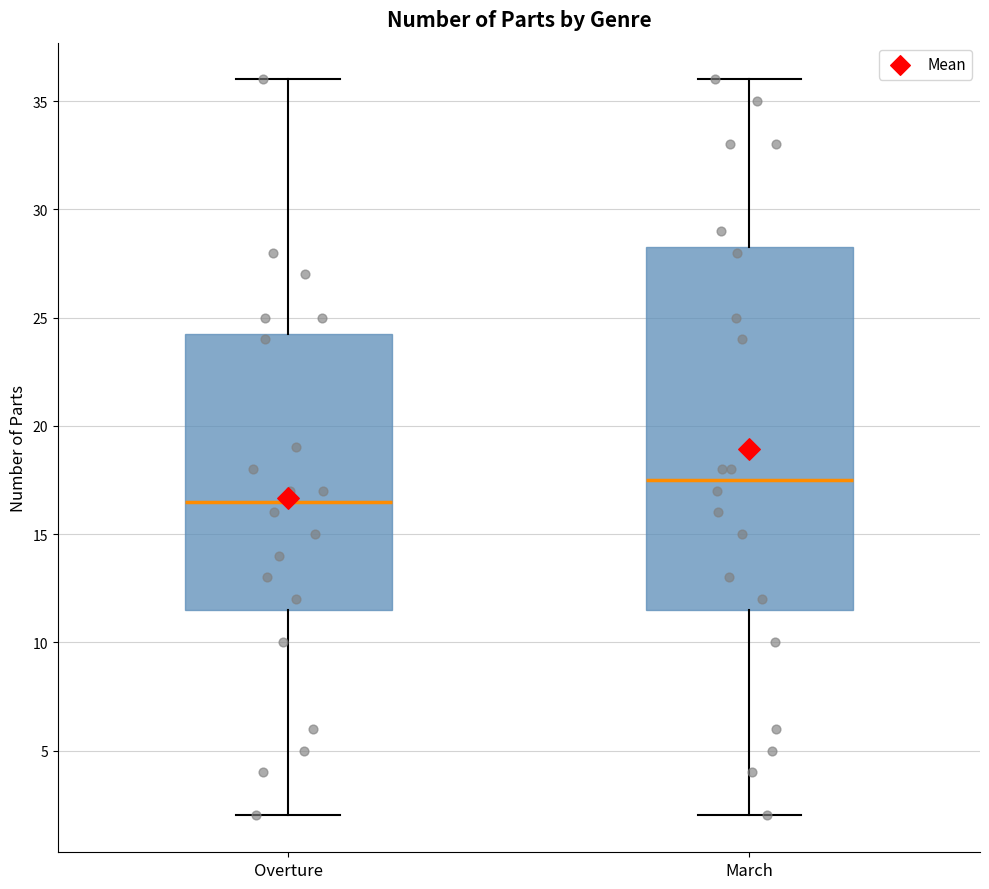

Reading left to right, read every box against the y-axis: the position of its median line, the range the box covers, and the ends of its whiskers. The values are not printed on the chart, so give them approximately, as read against the axis.

Overture: median 16.5, box 11.5 to 24.5, whiskers 2.0 to 36.0
March: median 17.5, box 11.5 to 28.5, whiskers 2.0 to 36.0